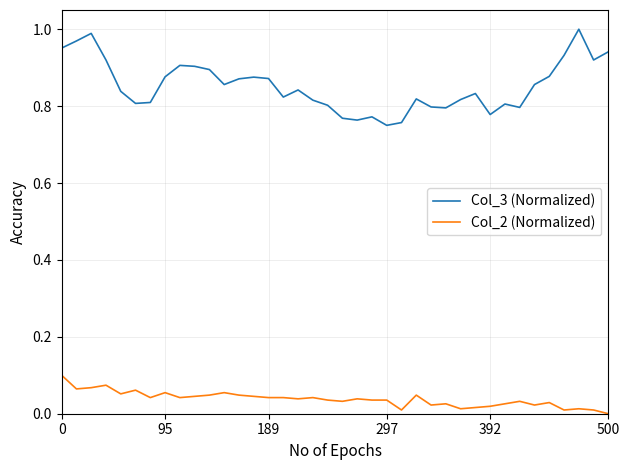

True or false: Col_3 (Normalized) and Col_2 (Normalized) intersect in this chart.

False